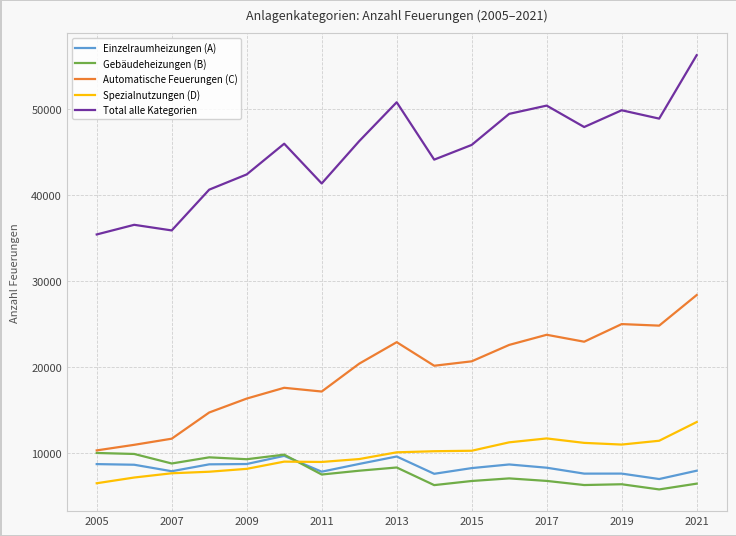

True or false: Einzelraumheizungen (A) and Total alle Kategorien cross at least once.

False